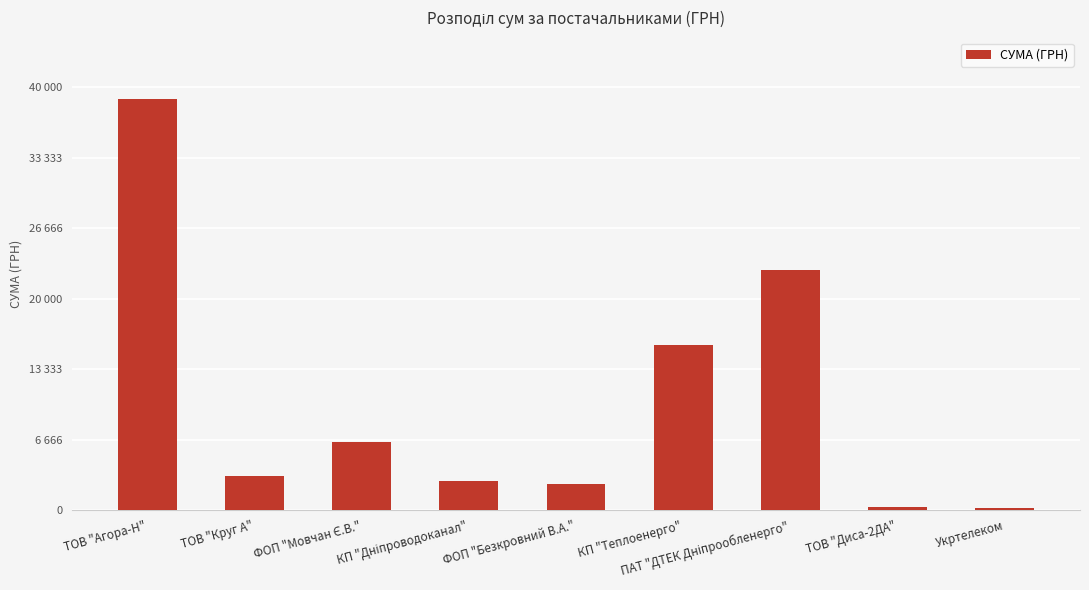

Rank the categories by value from lowest to highest.

Укртелеком, ТОВ "Диса-2ДА", ФОП "Безкровний В.А.", КП "Дніпроводоканал", ТОВ "Круг А", ФОП "Мовчан Є.В.", КП "Теплоенерго", ПАТ "ДТЕК Дніпрообленерго", ТОВ "Агора-Н"